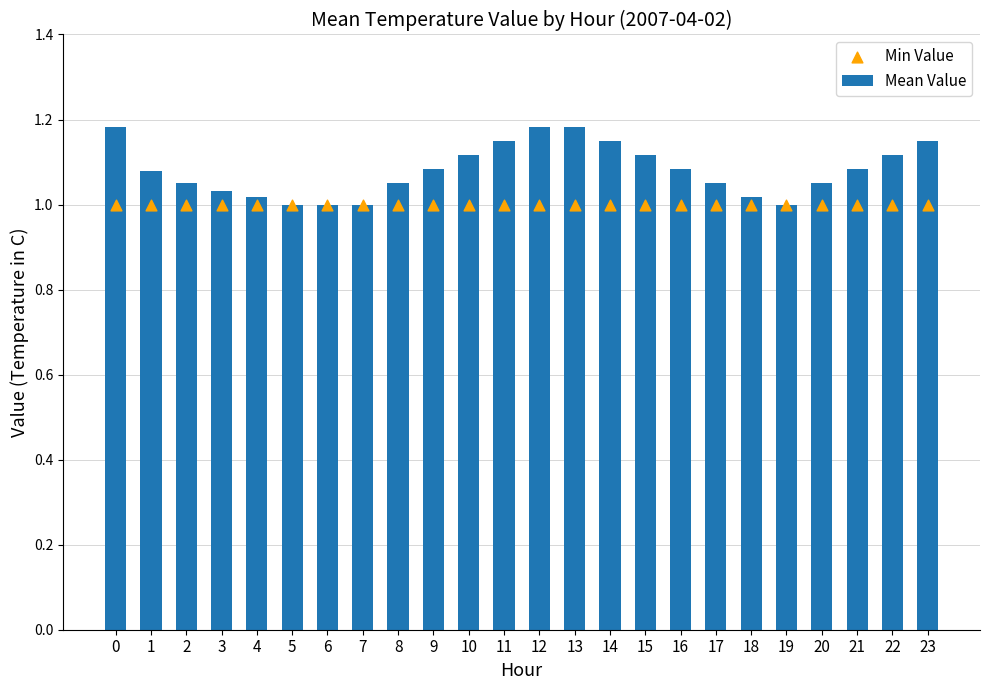

Which series has the largest total across all categories?

Mean Value